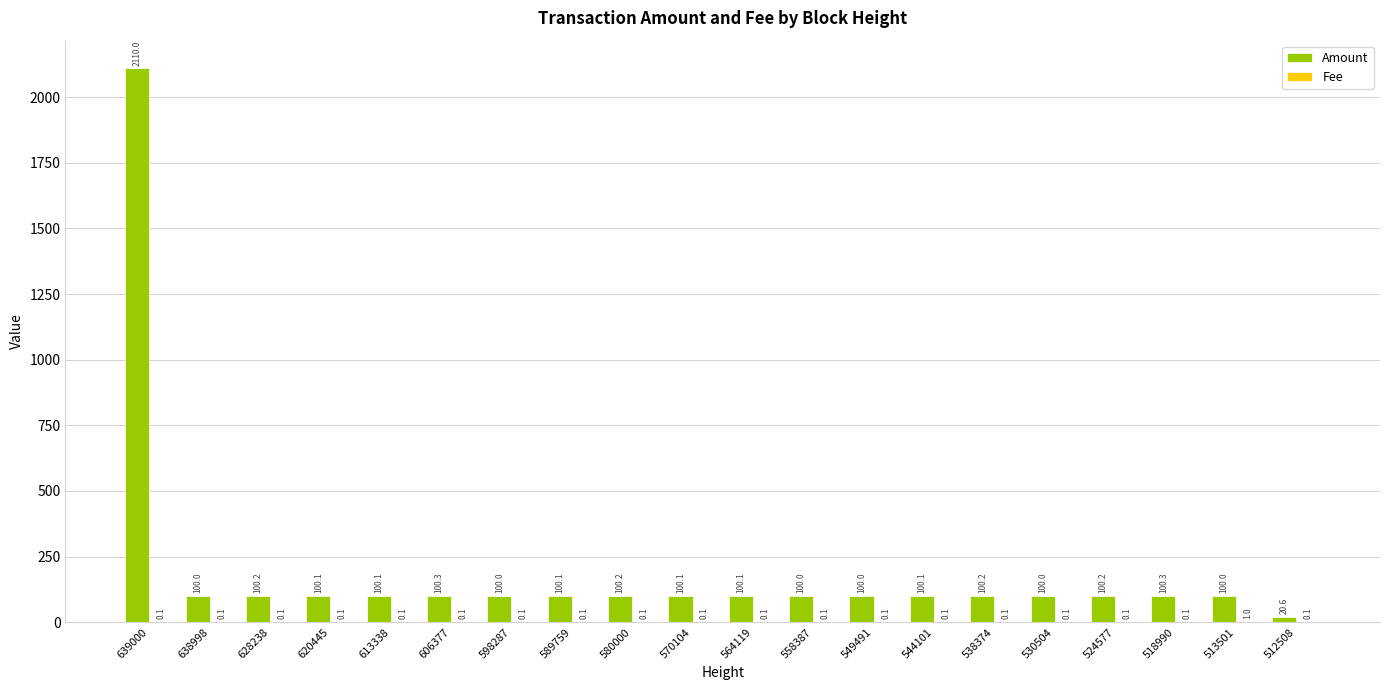

At which label does Amount first exceed 100?

639000